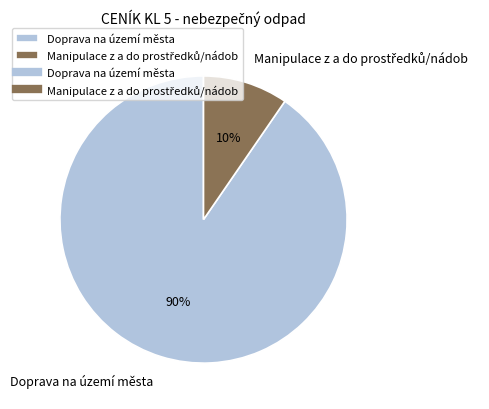

Is it true that Doprava na území města is 99% of the pie?

False